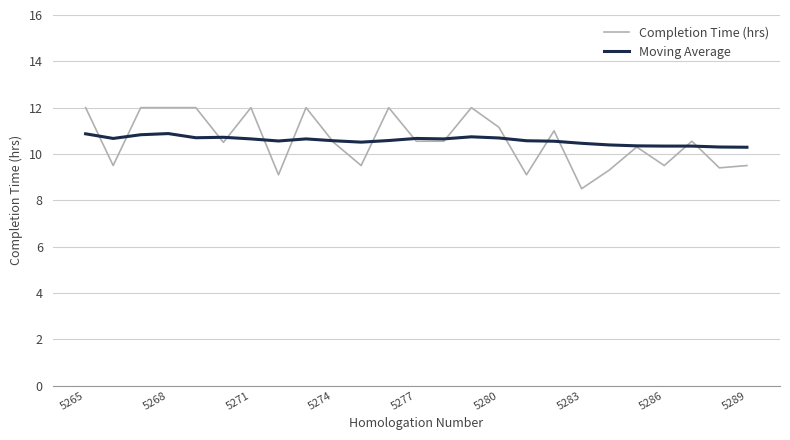

Rank the series by their maximum value, from highest to lowest.

Completion Time (hrs), Moving Average